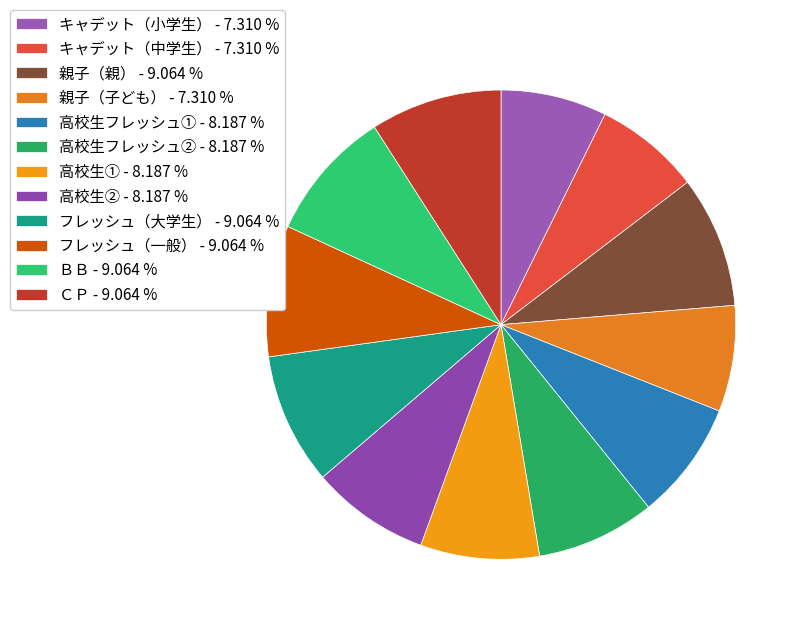

Do キャデット（中学生） and 親子（子ども） together represent more than half of the pie?

No